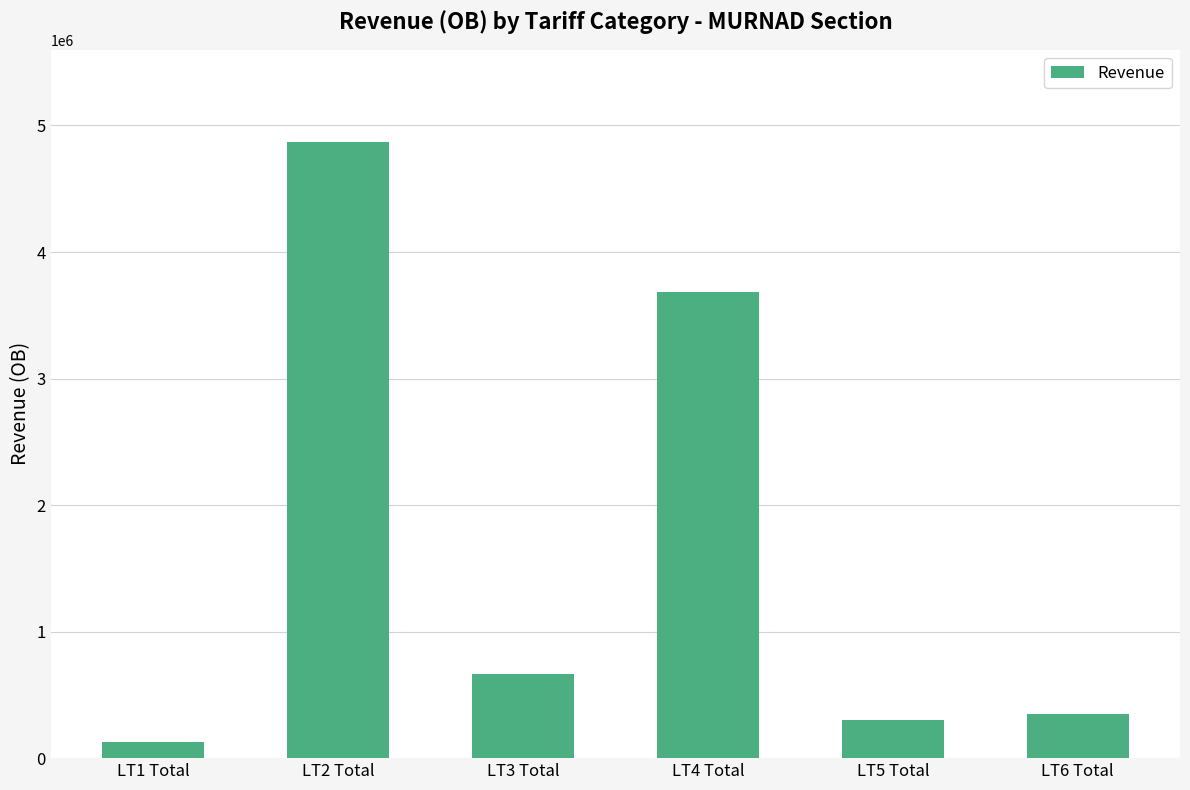

The chart shows a value of 6519233.5 at LT2 Total. True or false?

False